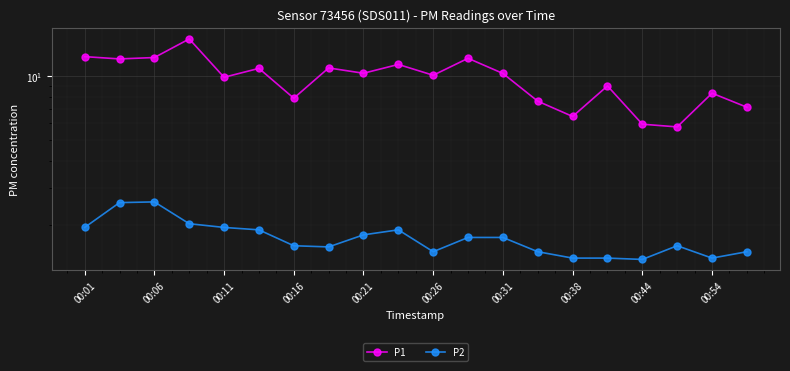

What is the approximate value of P2 at 00:16?

1.6